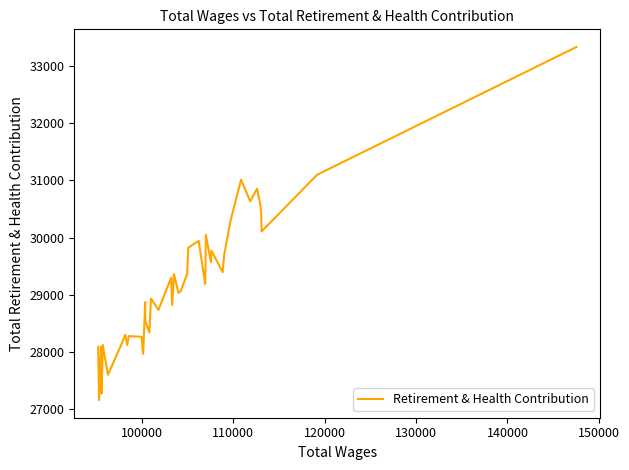

What is the smallest value displayed?

27160